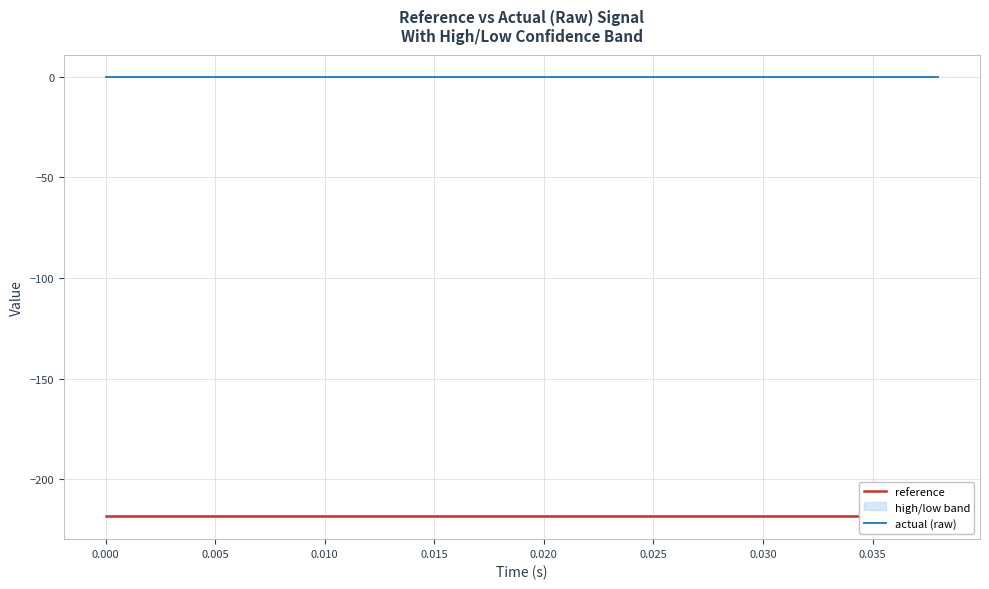

The value of reference at 0.000 is -218.1. True or false?

True